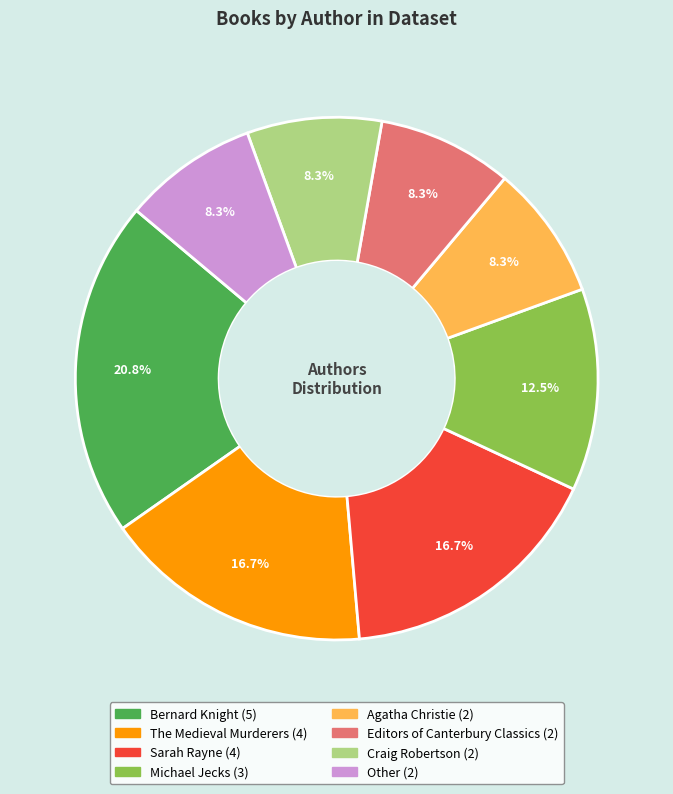

Count the number of slices in the pie.

8